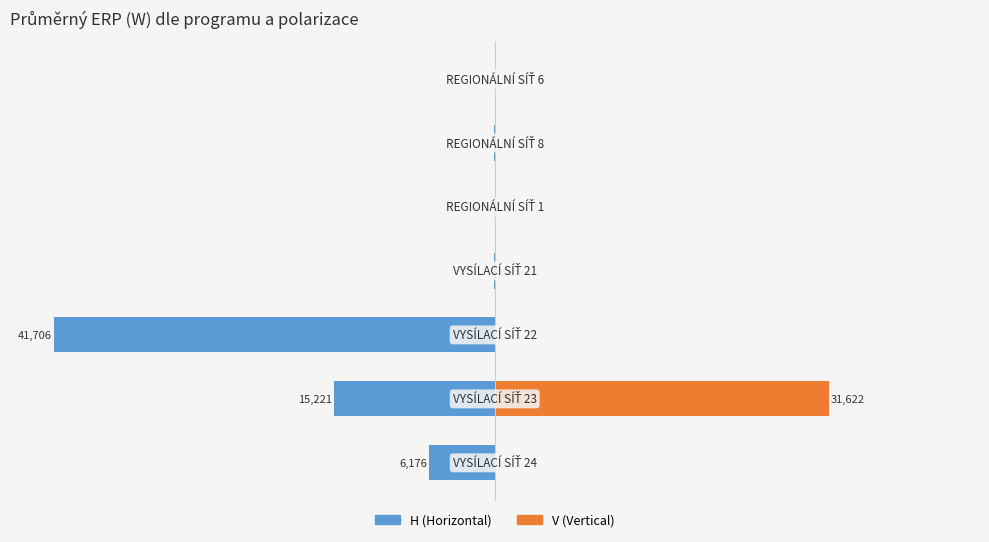

What position from the right is 0?

2